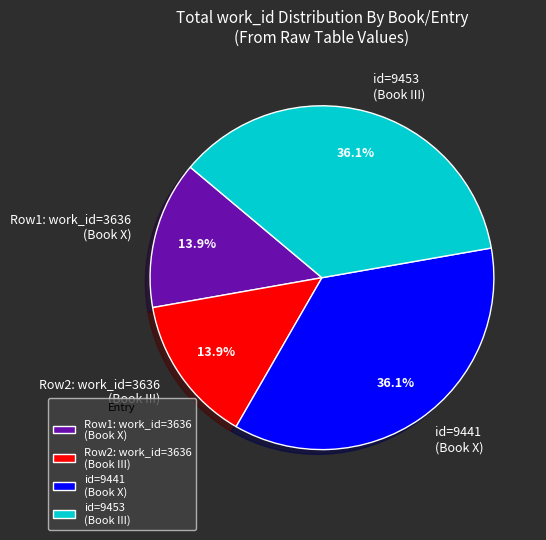

How much of the chart is everything except Row2: work_id=3636 (Book III)?

86.1%